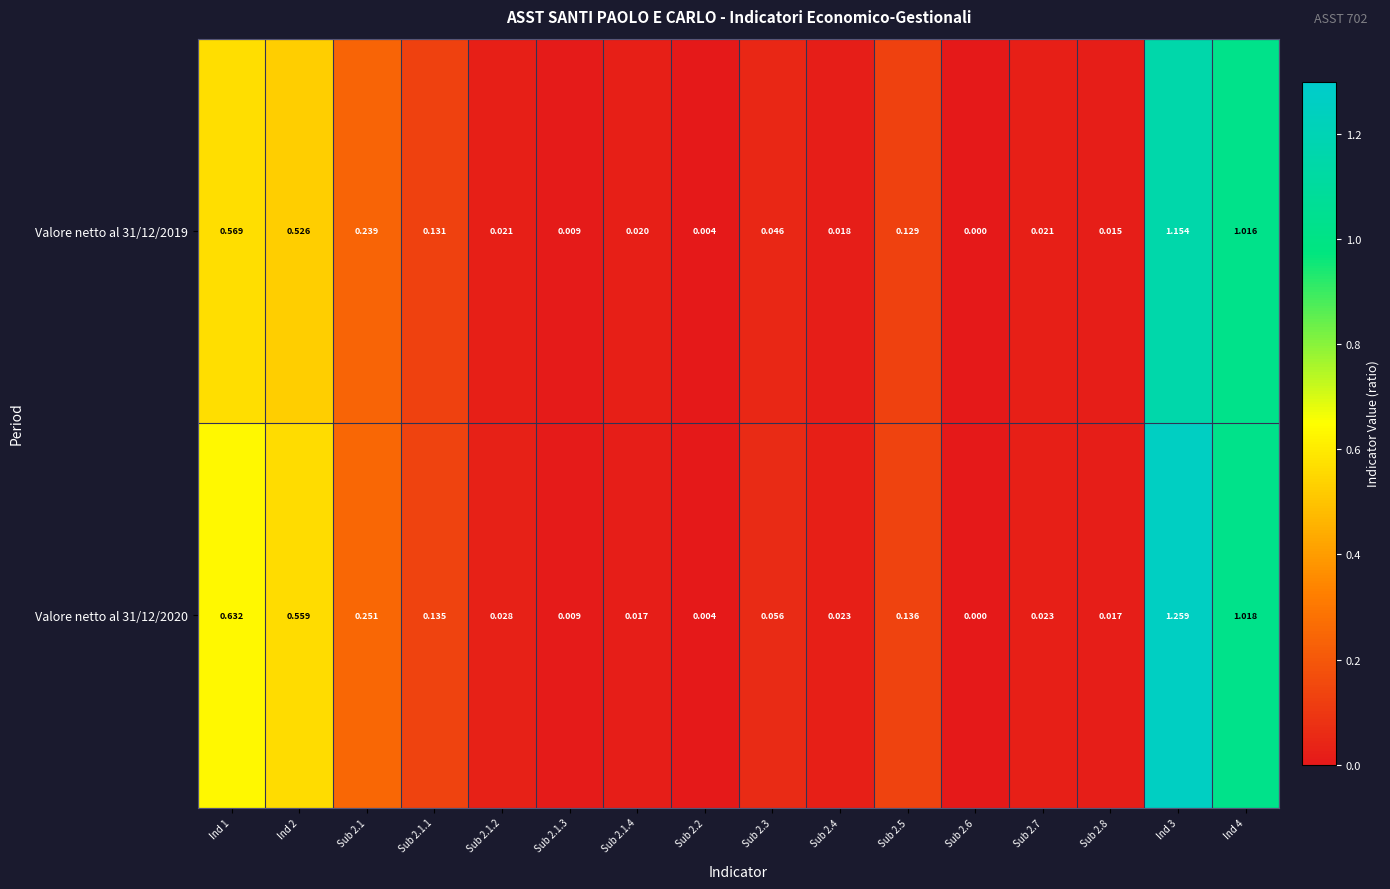

Which series has the largest total across all categories?

Valore netto al 31/12/2020